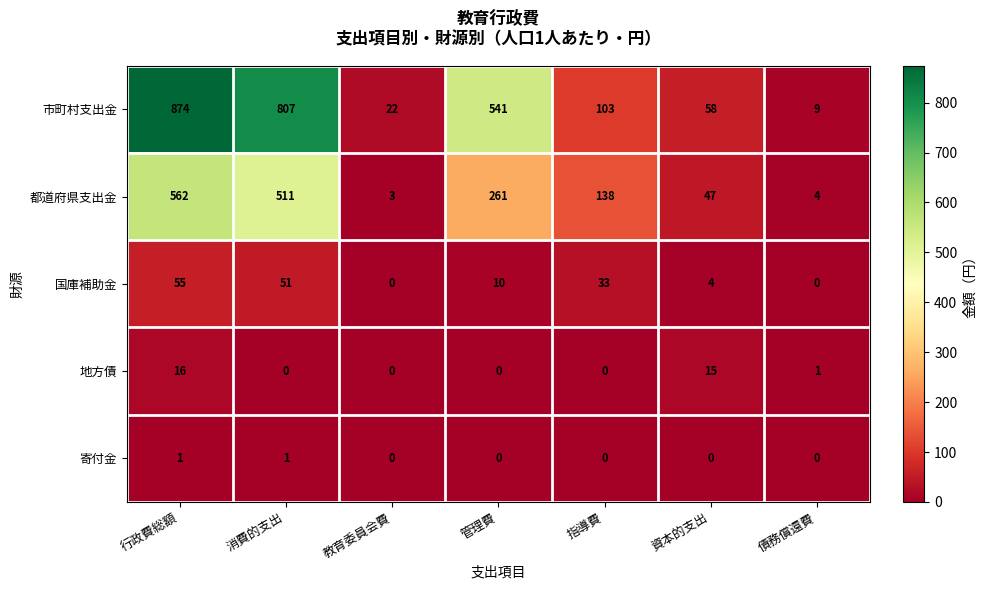

The value of 地方債 at 消費的支出 is 0. True or false?

True